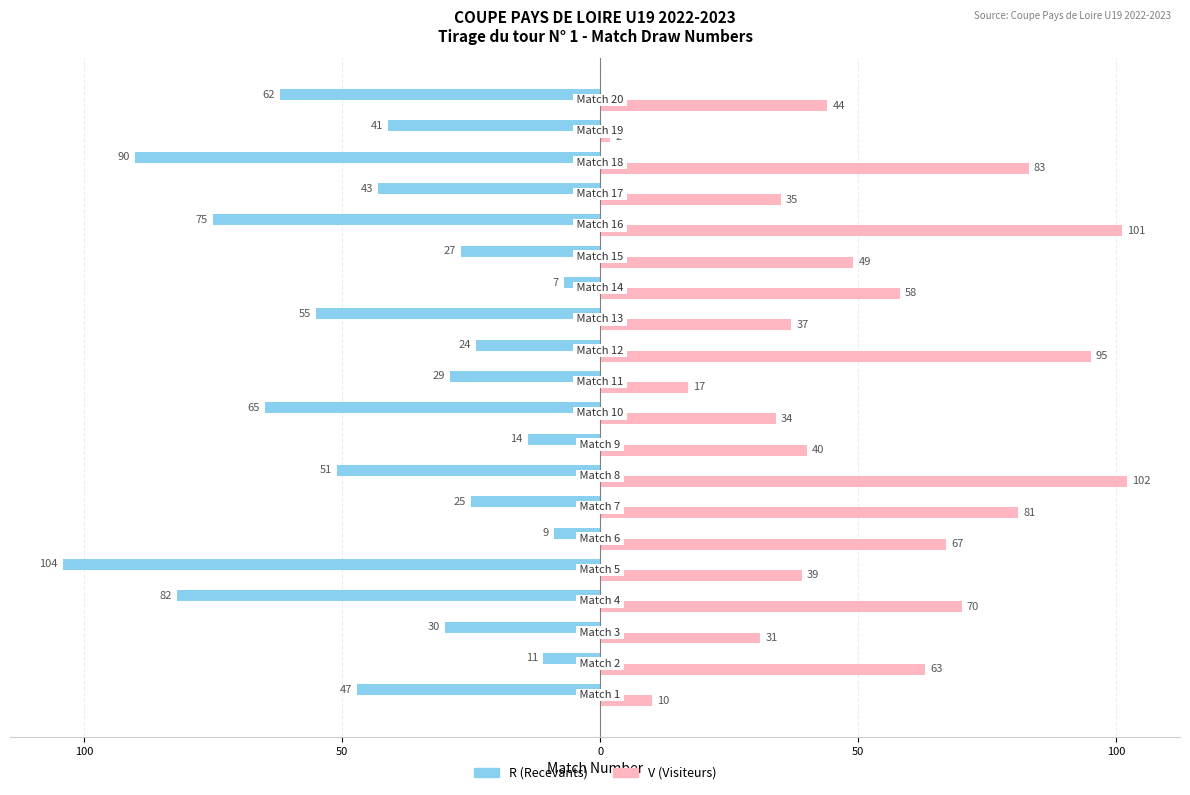

What are all the series names shown in the legend?

R (Recevants), V (Visiteurs)